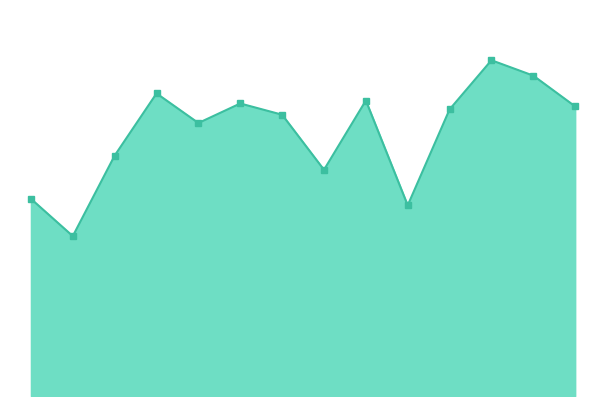

Does the chart display data point markers on the line(s)?

Yes